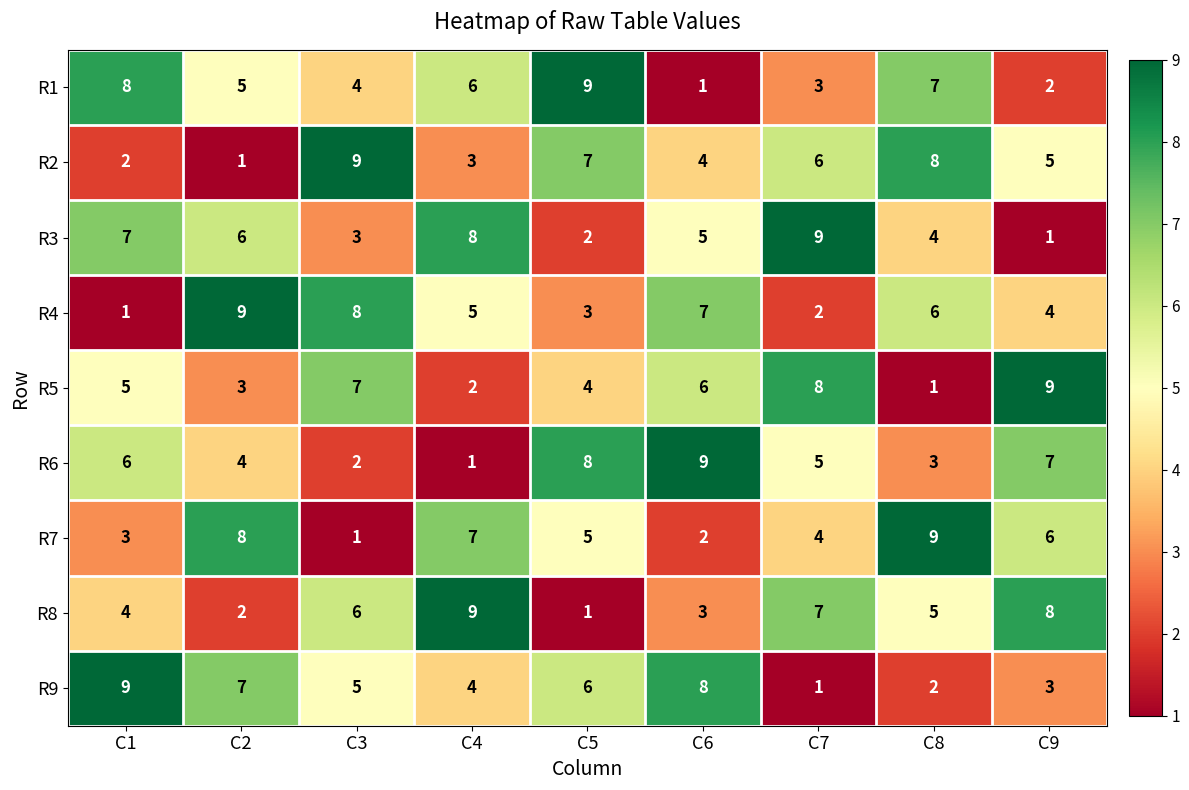

Is the value of R7 at C8 greater than the value of R3 at C4?

Yes